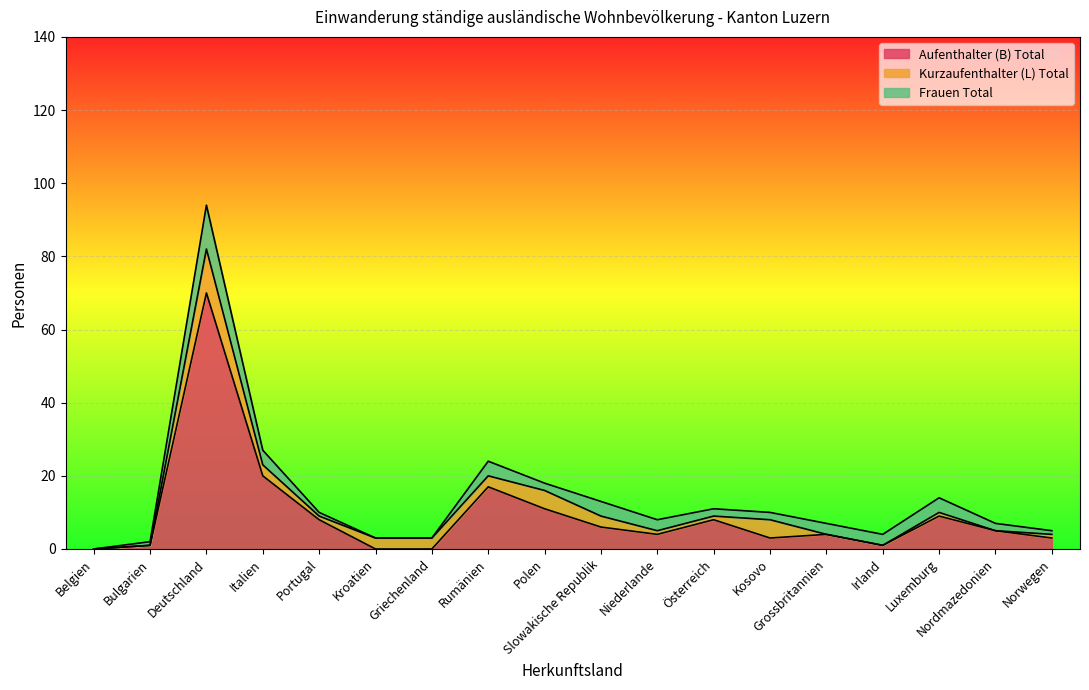

What is the maximum value shown in the chart?

70